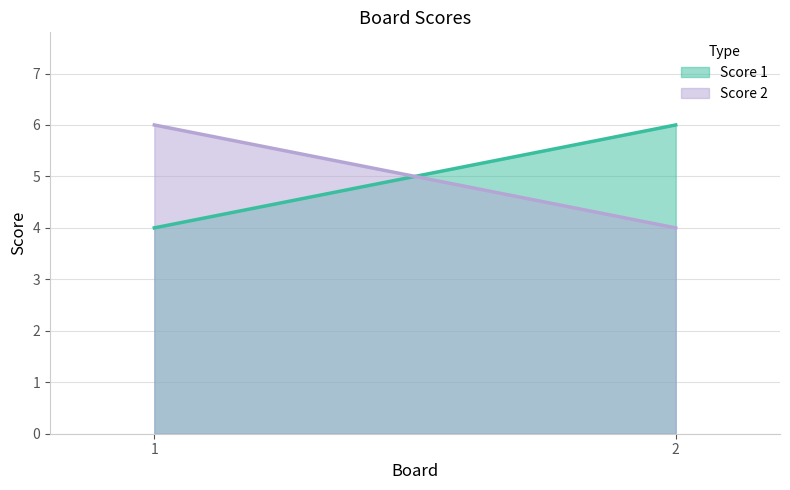

Which series has the largest range (max minus min)?

Score 1